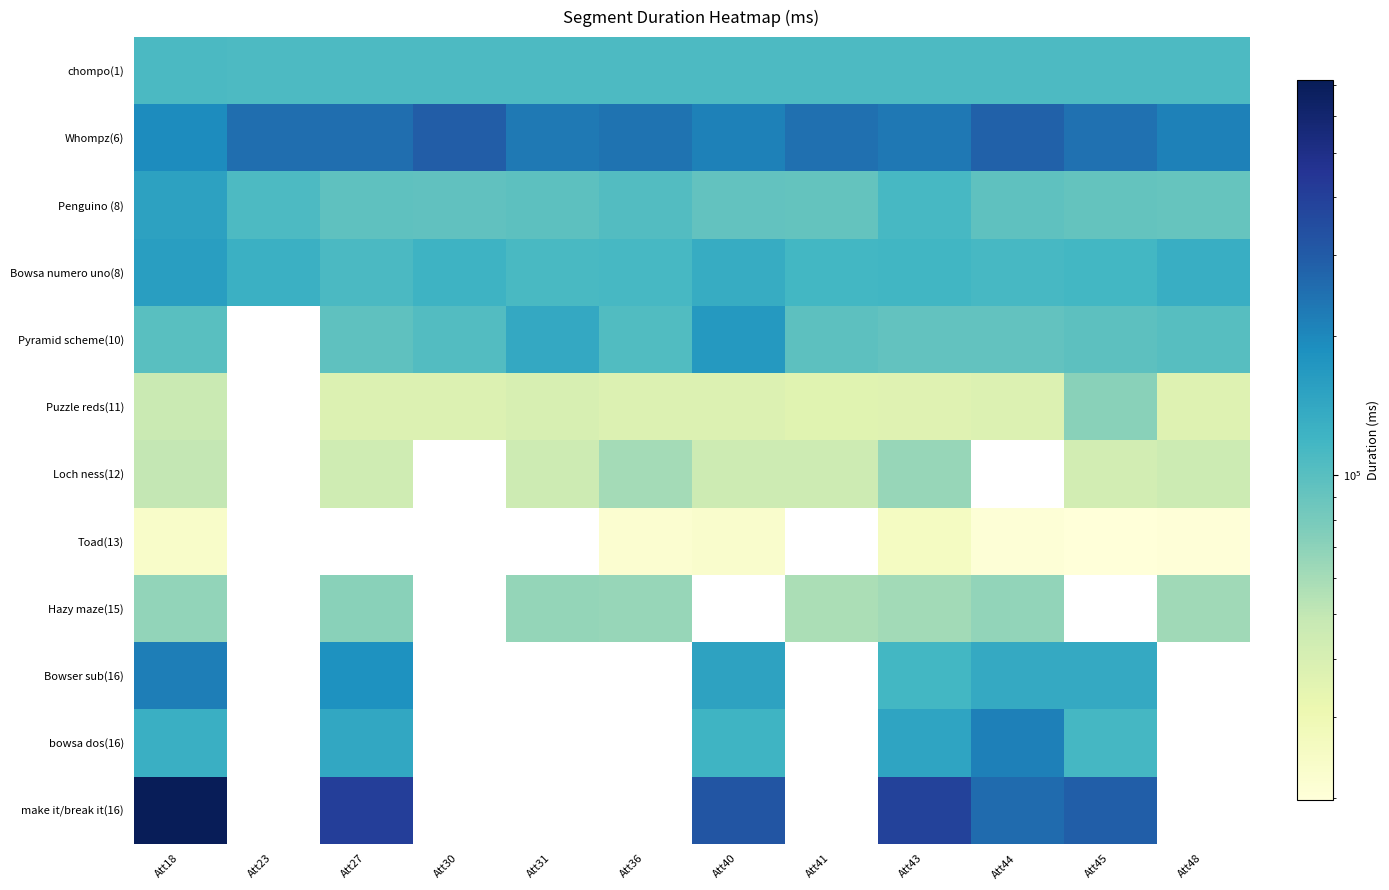

How many positive values does the Loch ness(12) series have?

9